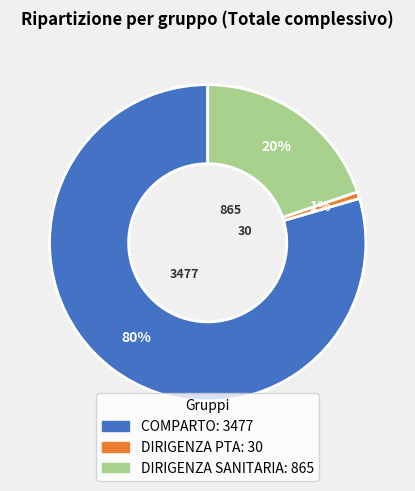

True or false: DIRIGENZA PTA accounts for 11% of the total.

False